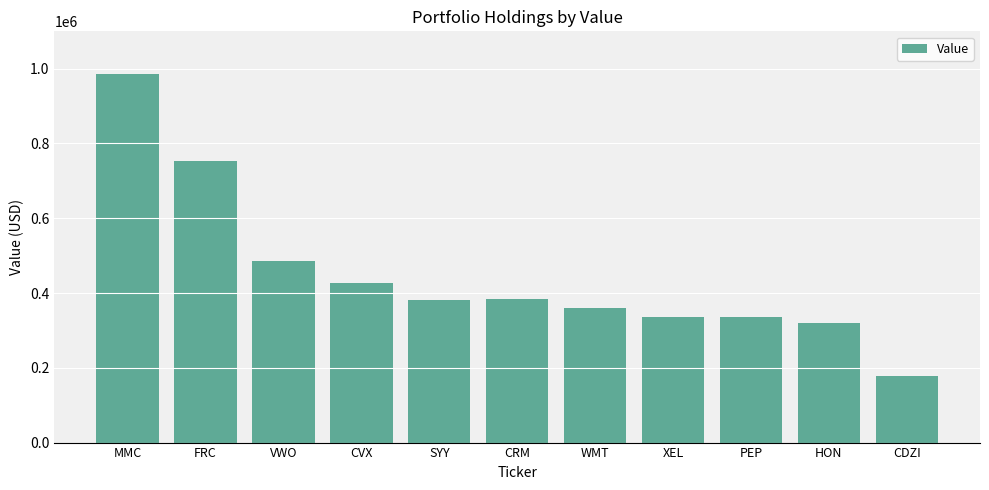

Which category has the highest value across all series?

MMC